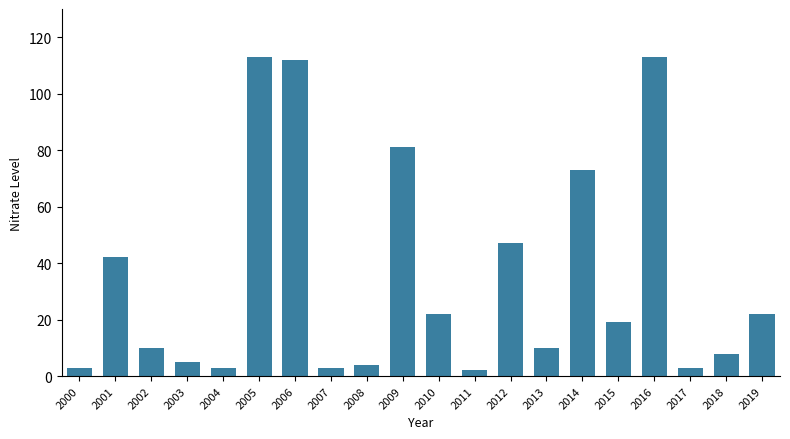

What is the value of the 13th bar from the left?

47